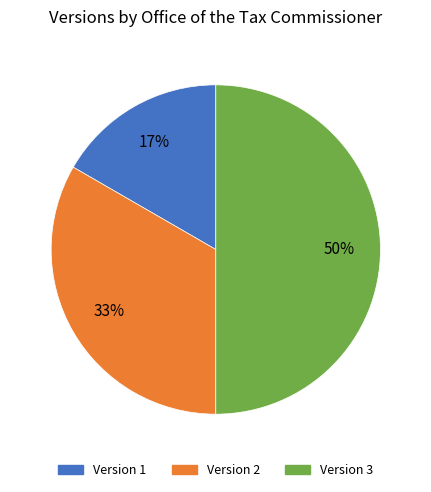

How many slices are in this pie chart?

3